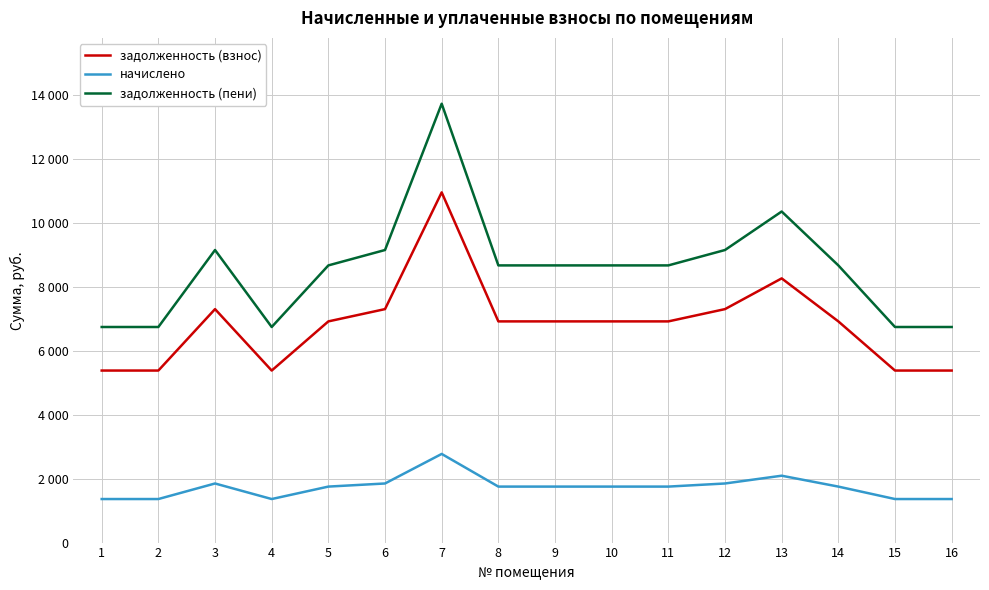

What is the spread (max minus min) of values at 11?

6912.0